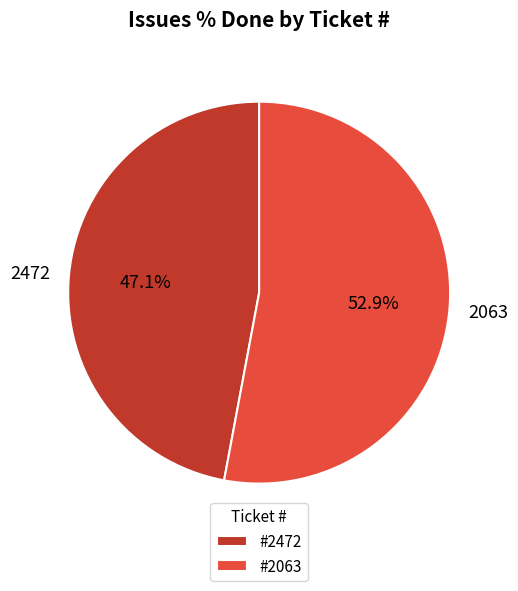

To the nearest percent, what percentage of the pie is 2472?

47%